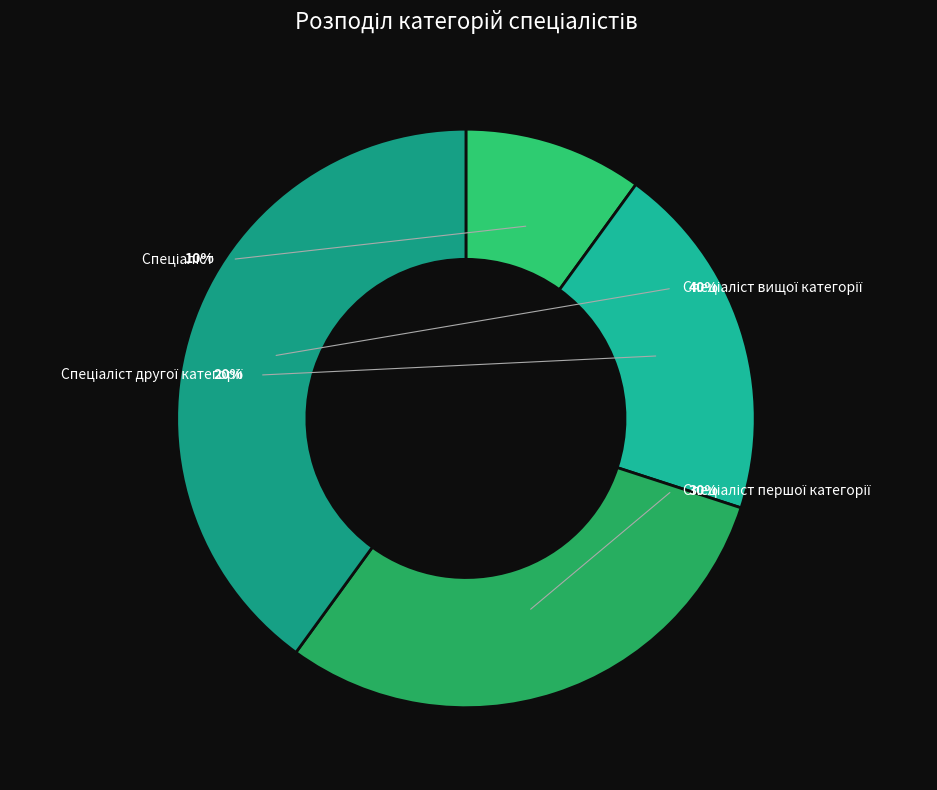

What is the largest slice in the pie chart?

Спеціаліст вищої категорії